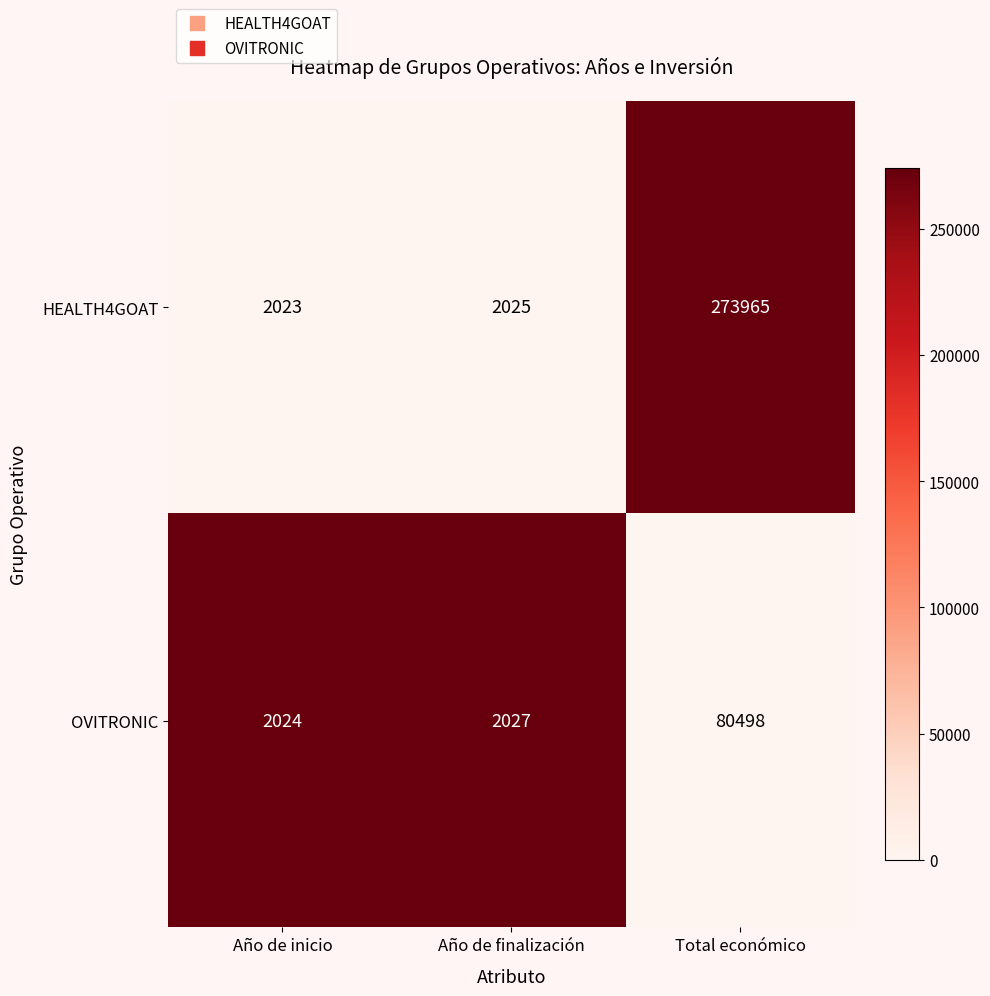

Which series changed the most between Año de inicio and Año de finalización?

OVITRONIC